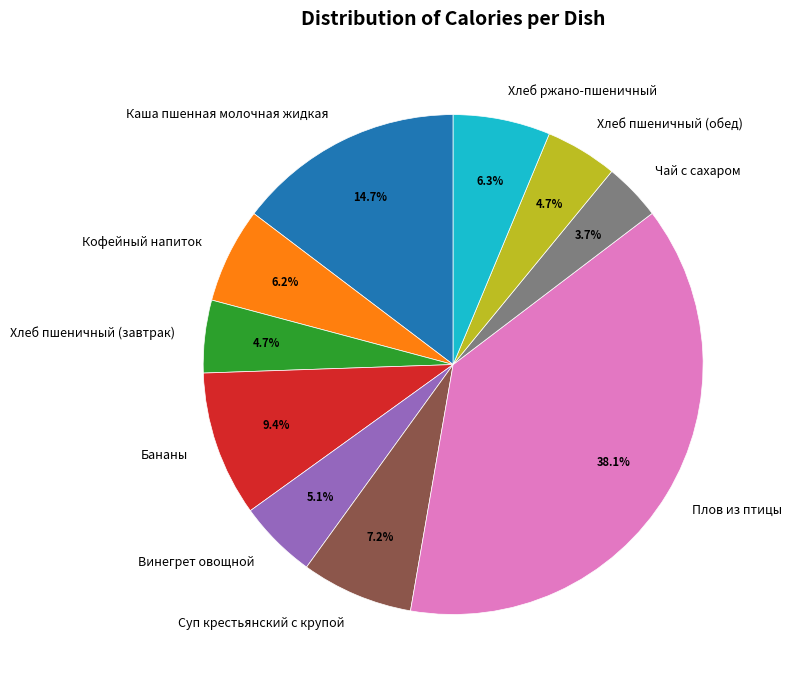

Between Хлеб ржано-пшеничный and Плов из птицы, which is larger?

Плов из птицы